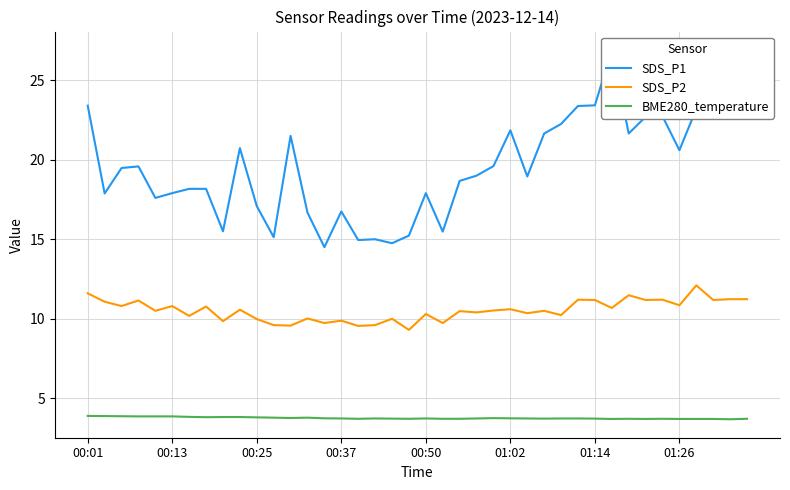

True or false: BME280_temperature and SDS_P2 cross at least once.

False